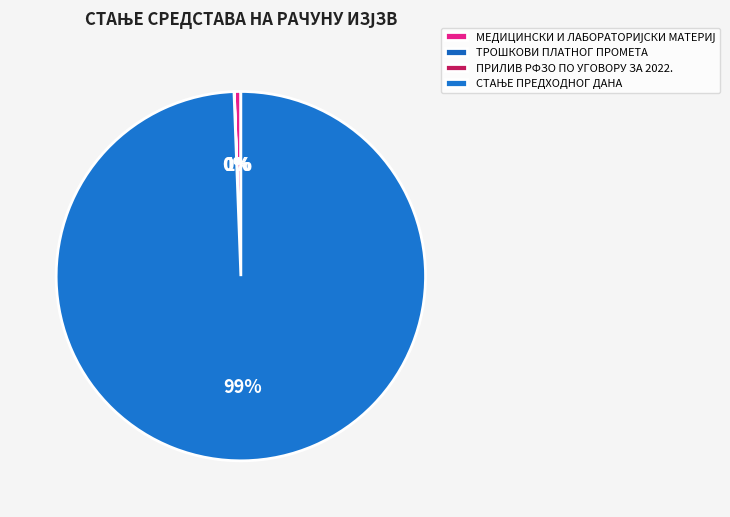

Combined, do СТАЊЕ ПРЕДХОДНОГ ДАНА and ПРИЛИВ РФЗО ПО УГОВОРУ ЗА 2022. account for over 50%?

Yes